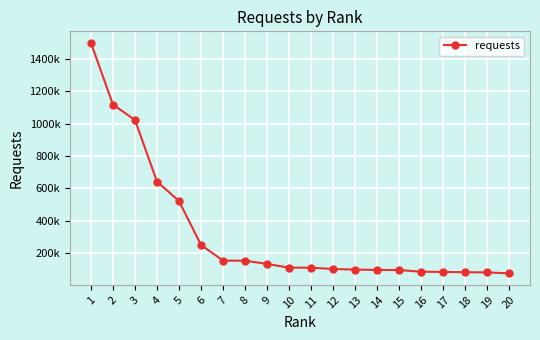

Does the chart display data point markers on the line(s)?

Yes